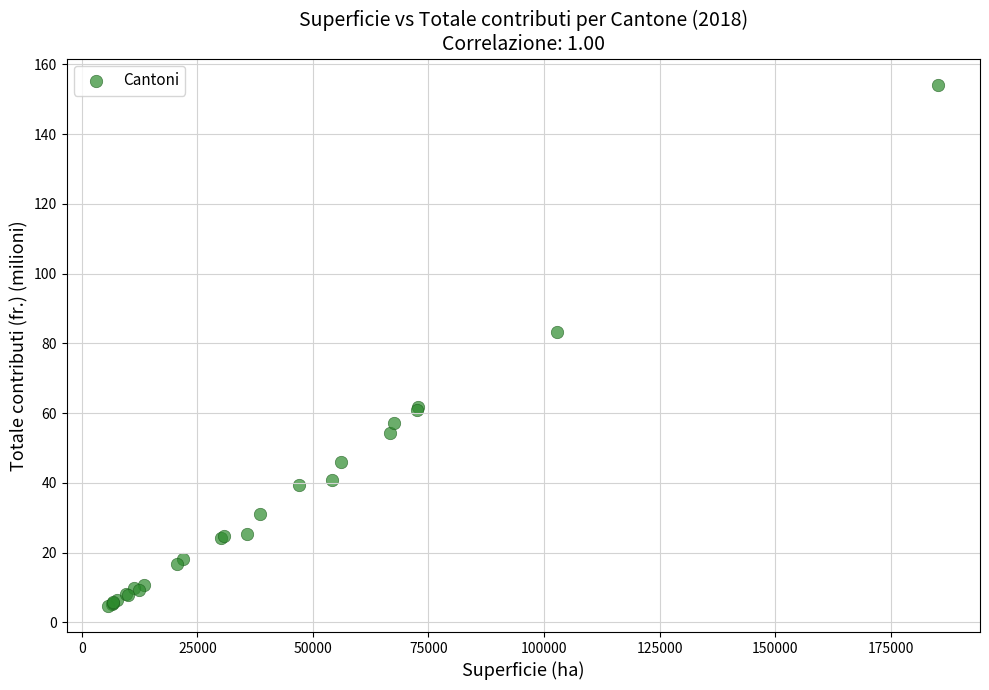

What Y value in the scatter plot is closest to 79?

83.2